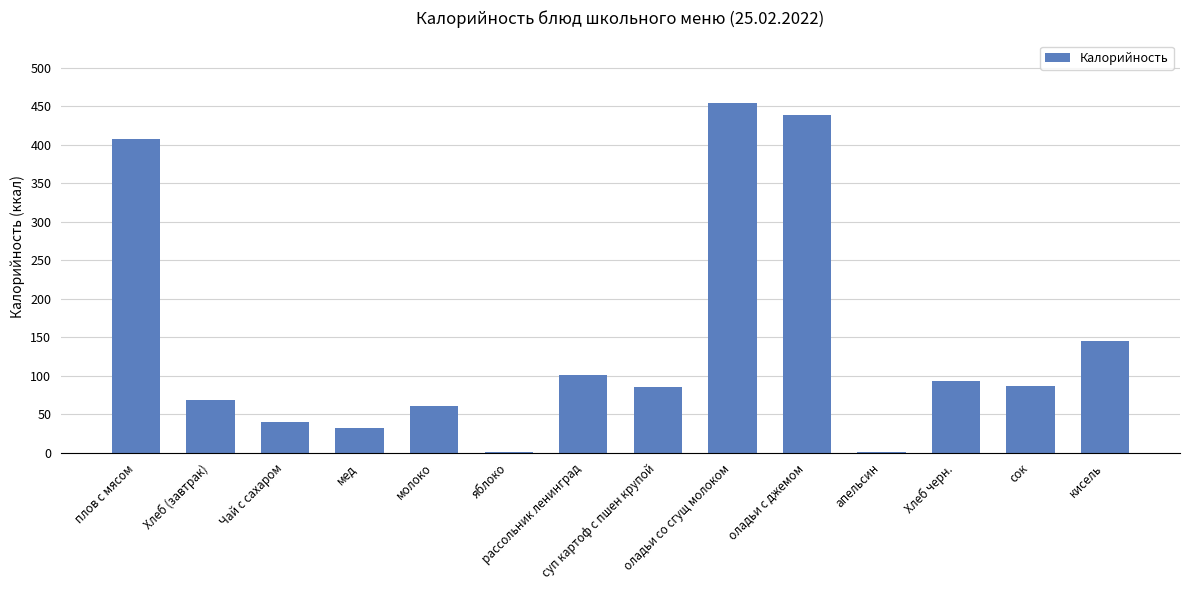

What is the greatest value displayed?

454.0